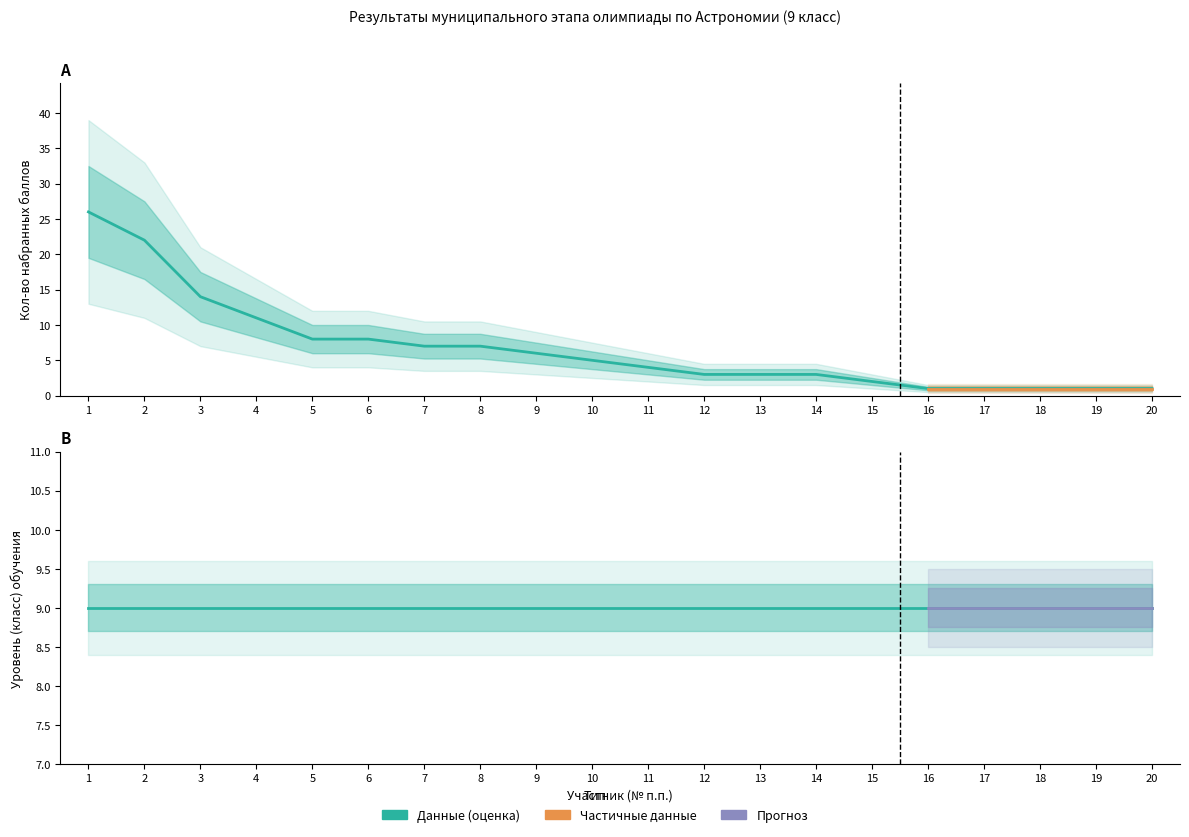

The value at 10 is 3. True or false?

False